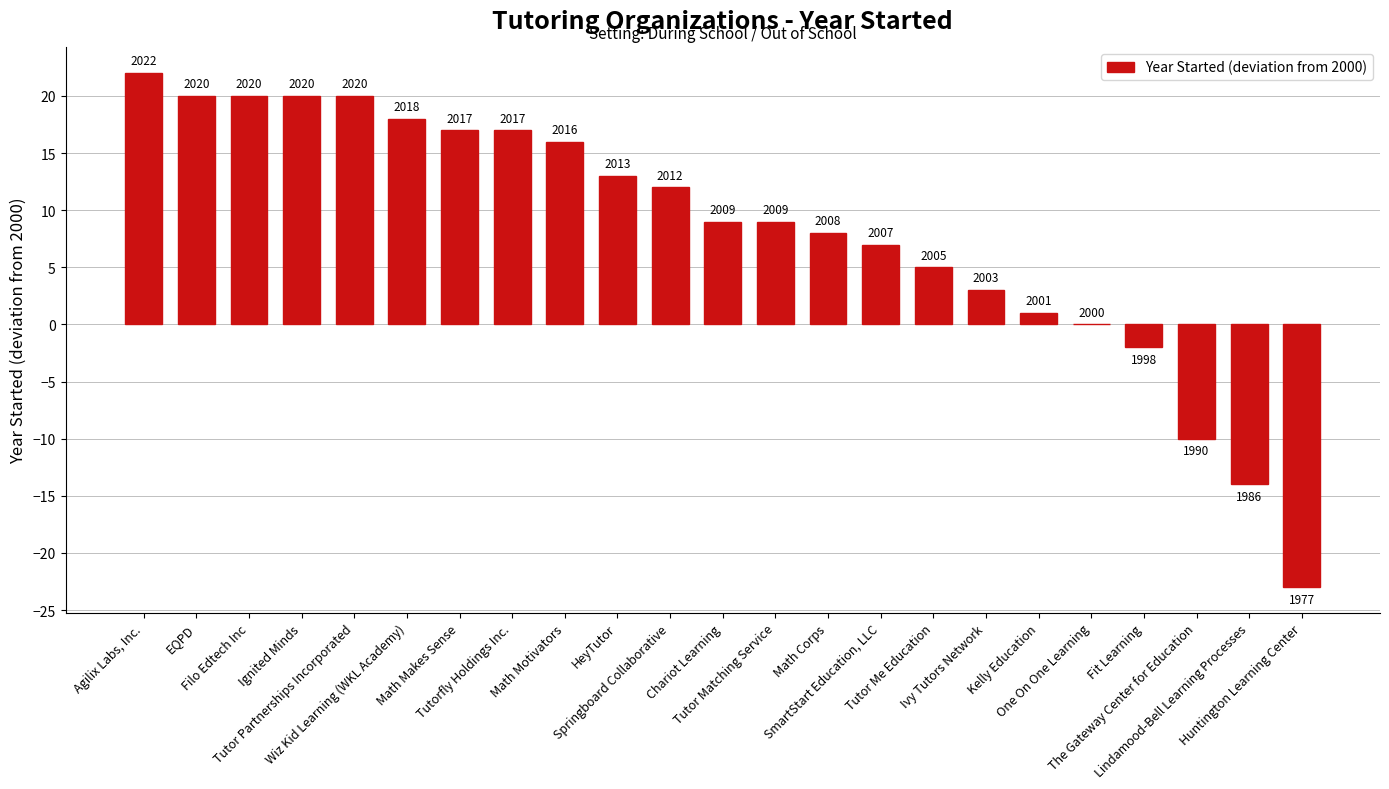

What is the difference between the maximum and second lowest values?

36